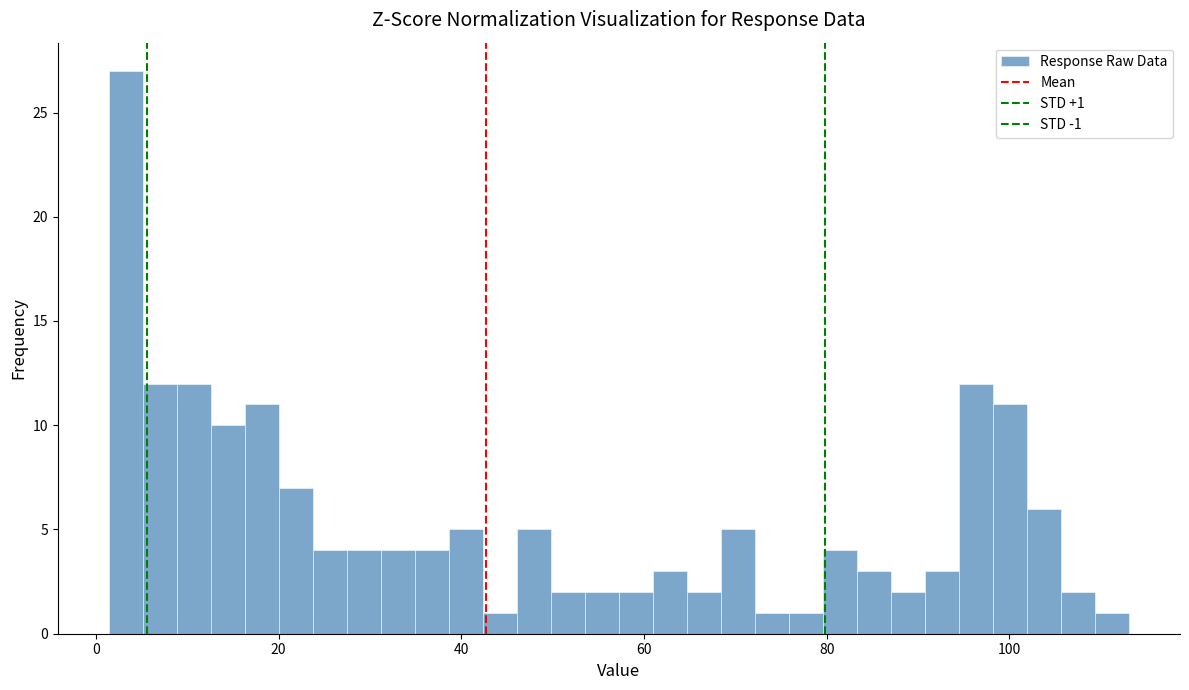

Around what value on the x-axis is the tallest bar? Give the approximate position of its centre, as read against the axis.

4